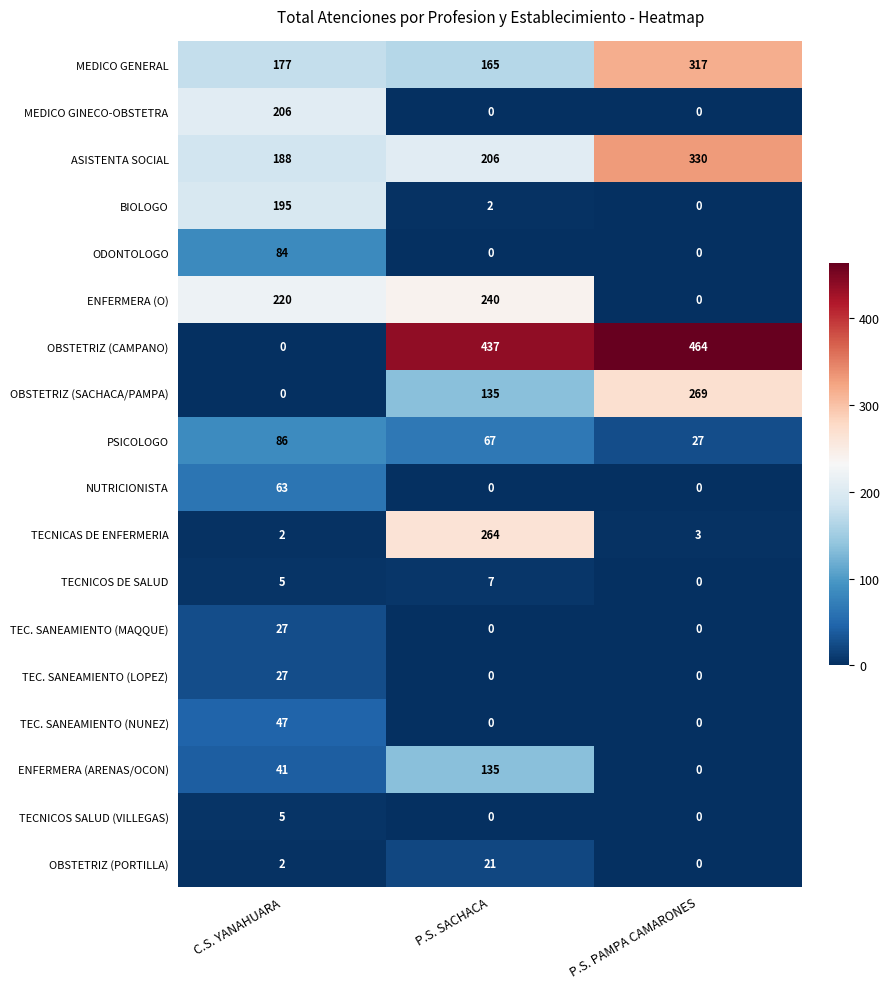

What is the difference between the maximum and minimum values in the OBSTETRIZ (CAMPANO) series?

464